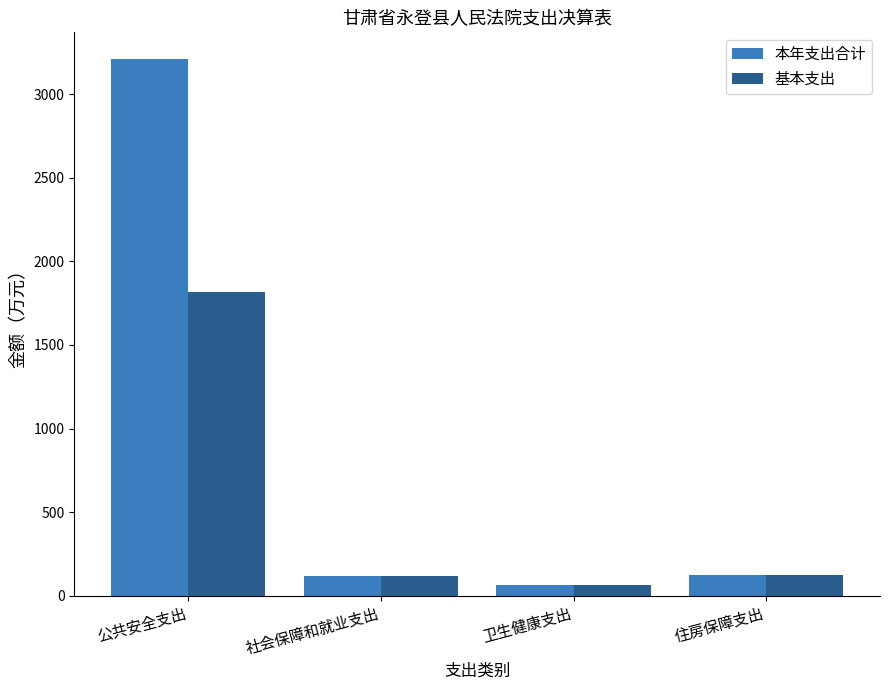

At which label does 本年支出合计 first exceed 121?

公共安全支出